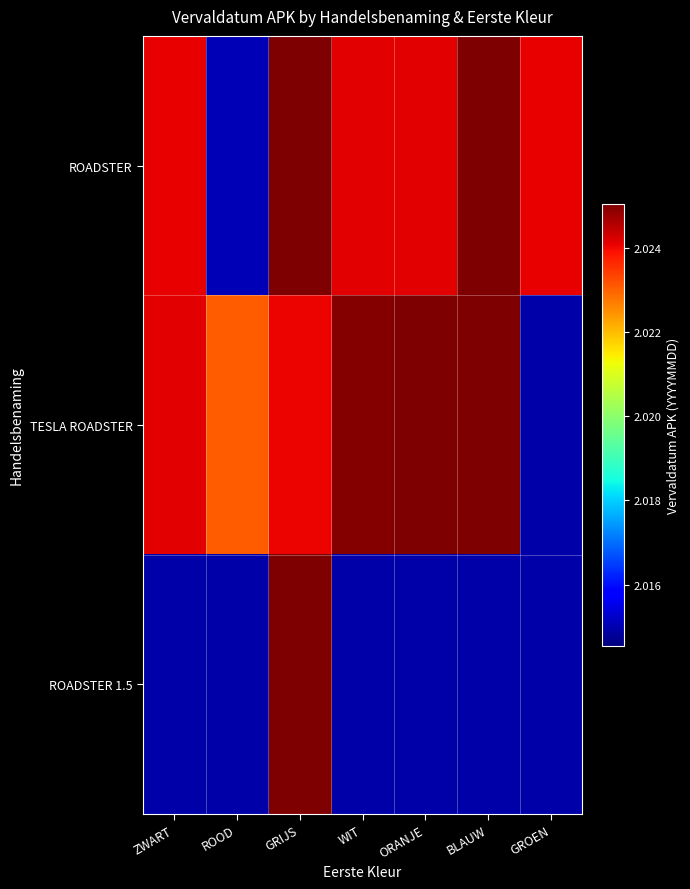

Rank the series by their maximum value, from lowest to highest.

ROADSTER, ROADSTER 1.5, TESLA ROADSTER